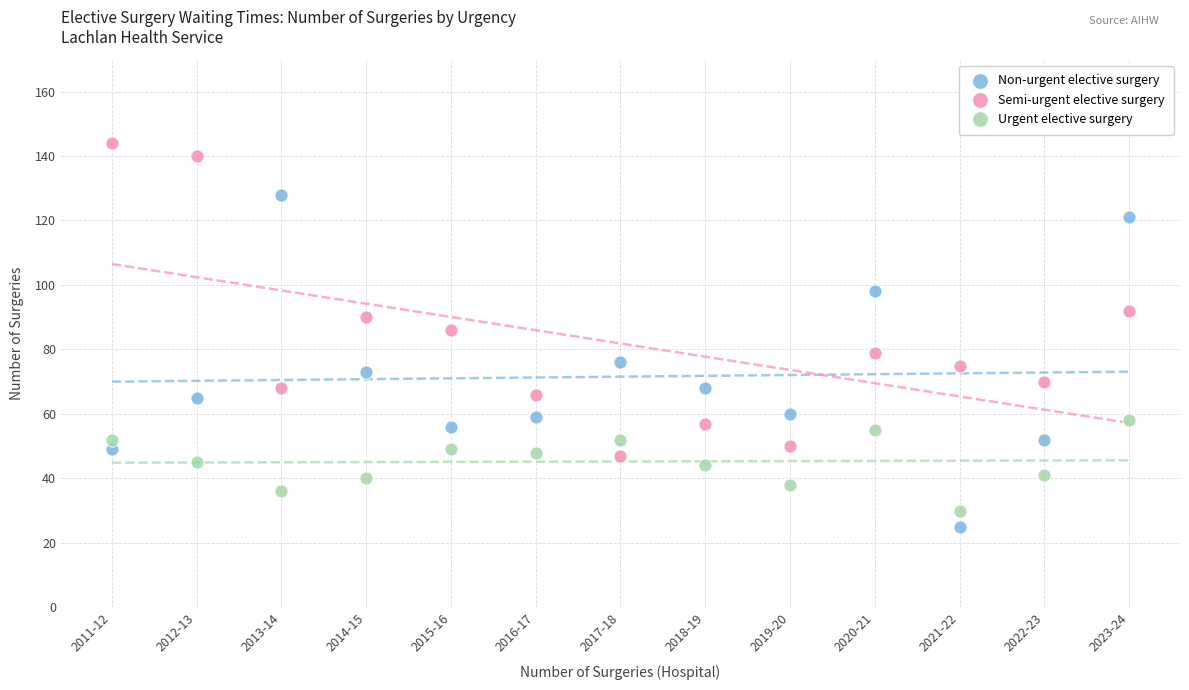

Which series reaches the maximum Y coordinate?

Semi-urgent elective surgery